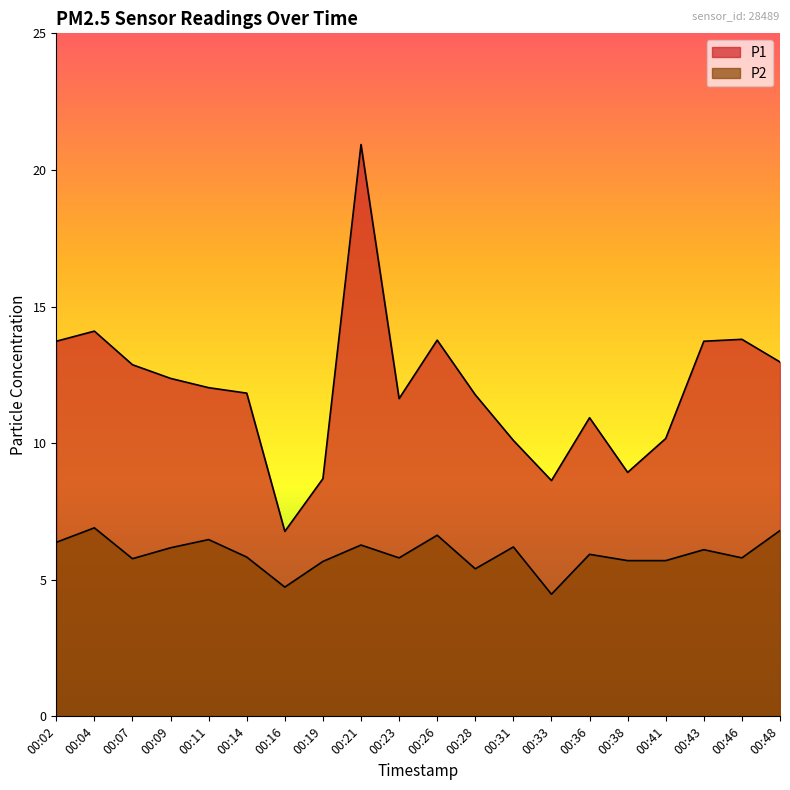

What is the value of the P2 point at the 19th from the left?

5.8